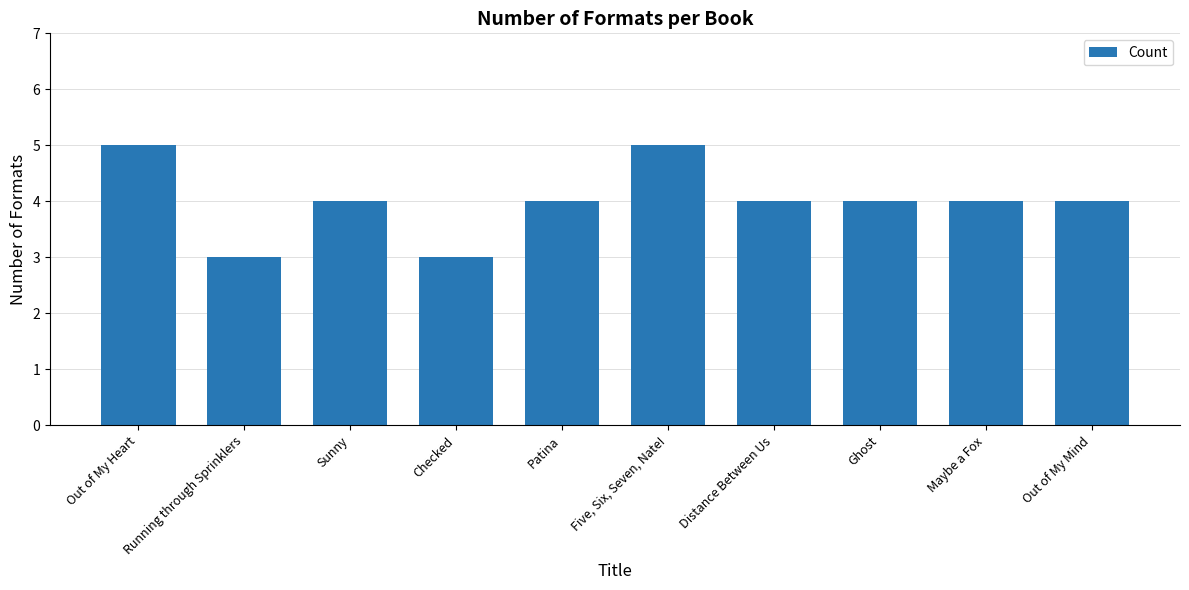

What is the ratio of the value at Out of My Heart to the value at Running through Sprinklers?

1.7